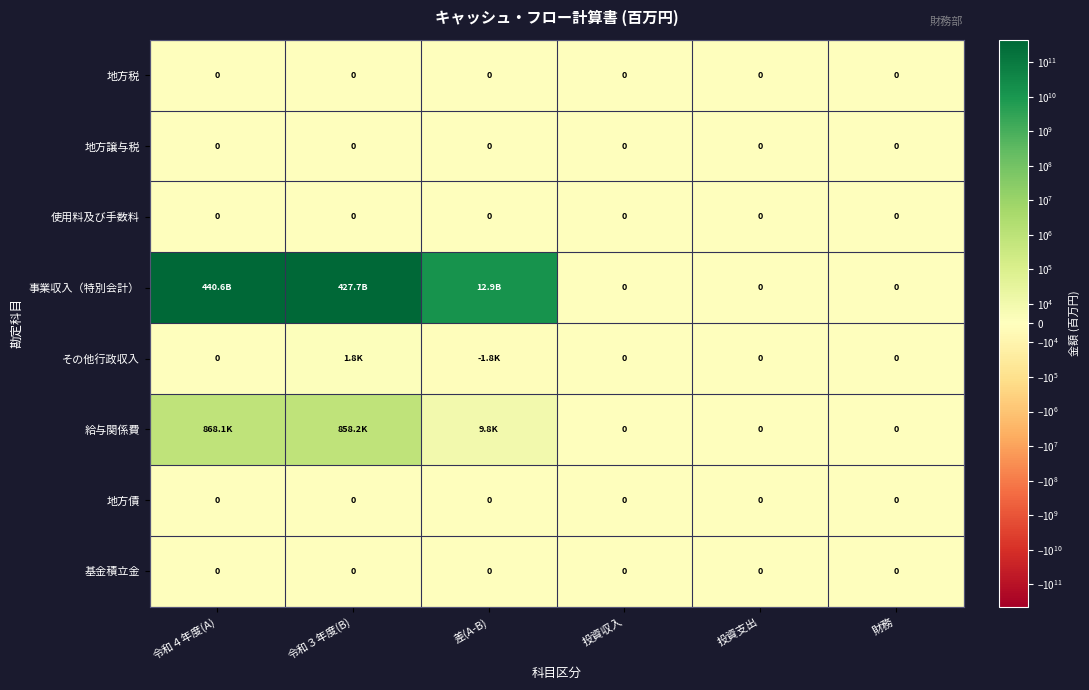

What is the maximum value shown in the chart?

440556949949